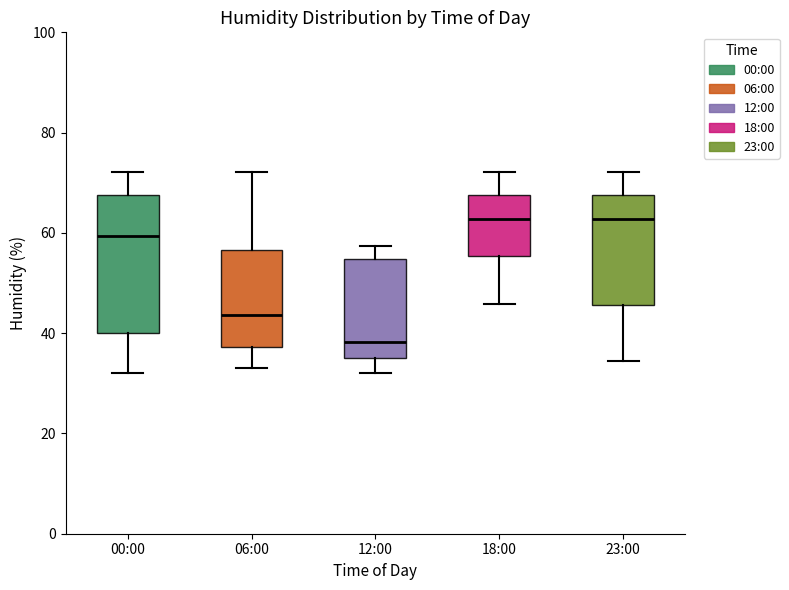

Which box's median line is the lowest?

12:00